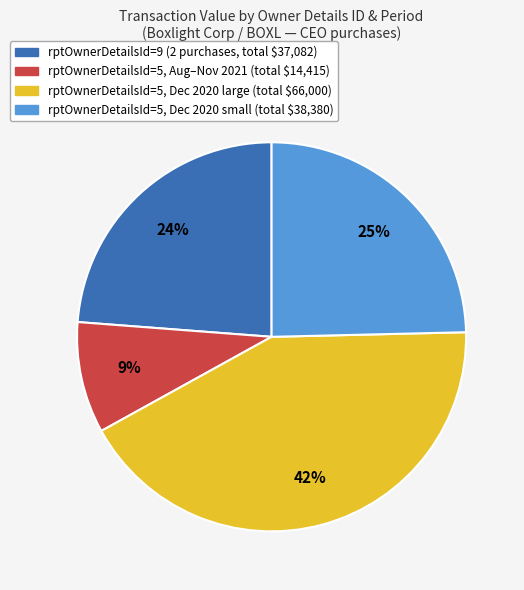

Does any single category account for the majority?

No